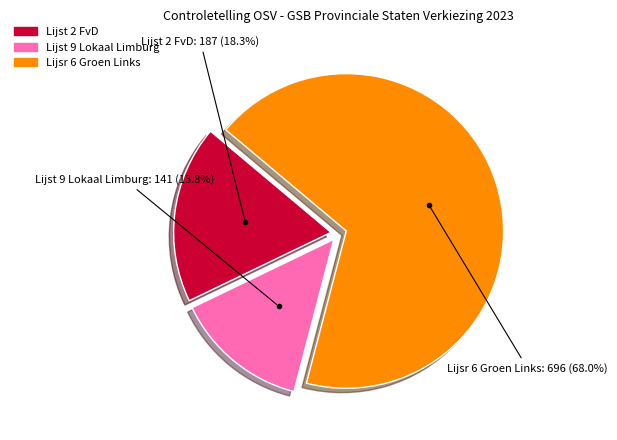

To the nearest percent, what is the average slice percentage?

33%